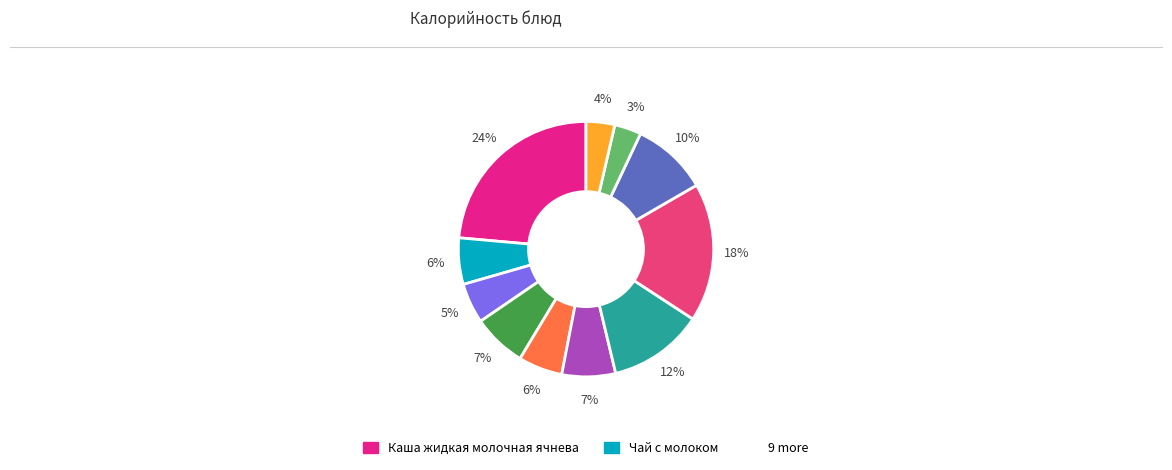

Which category has the biggest portion of the pie?

Каша жидкая молочная ячнева